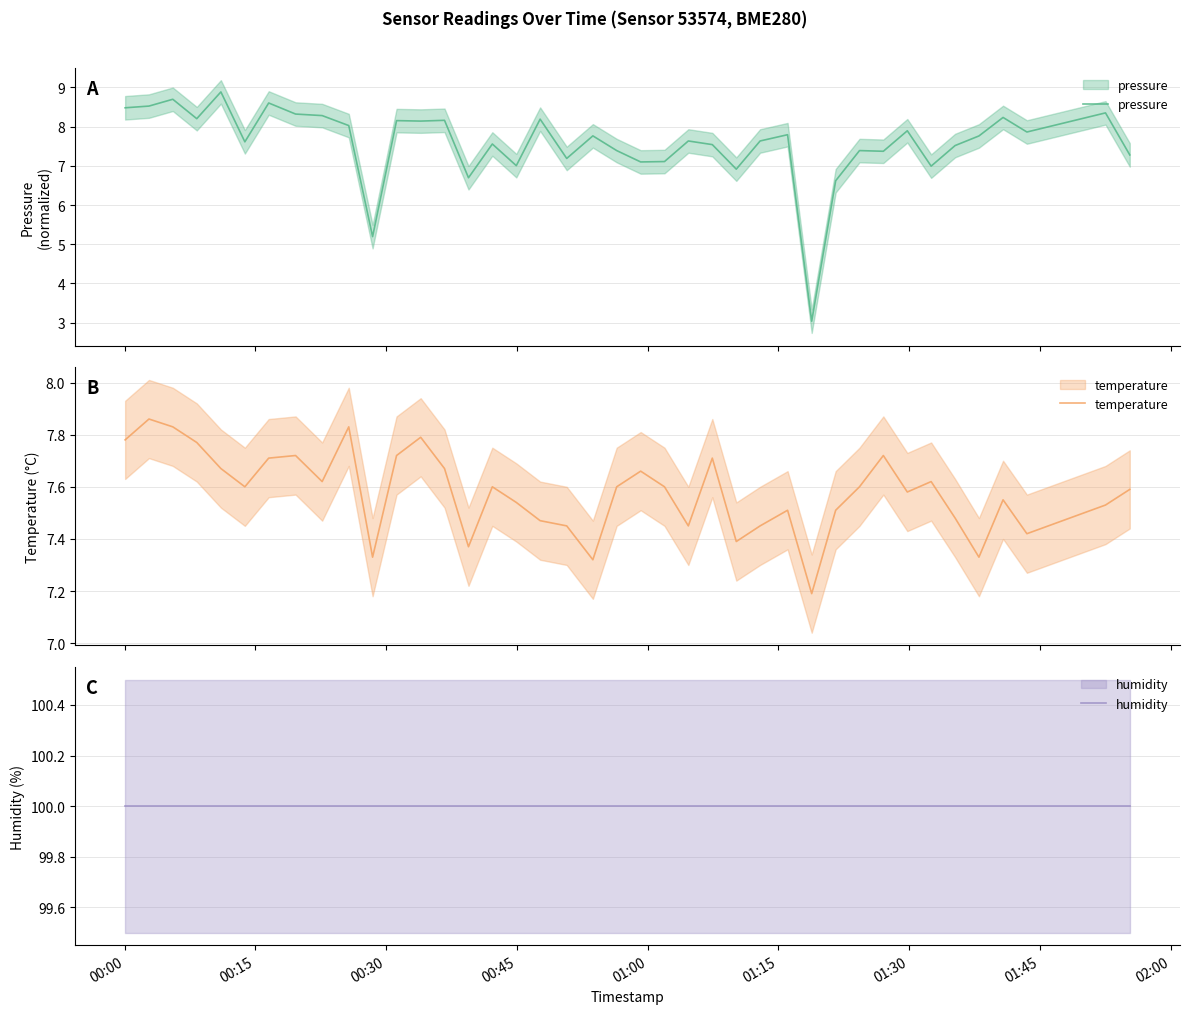

What is the average value of the pressure series?

7.6